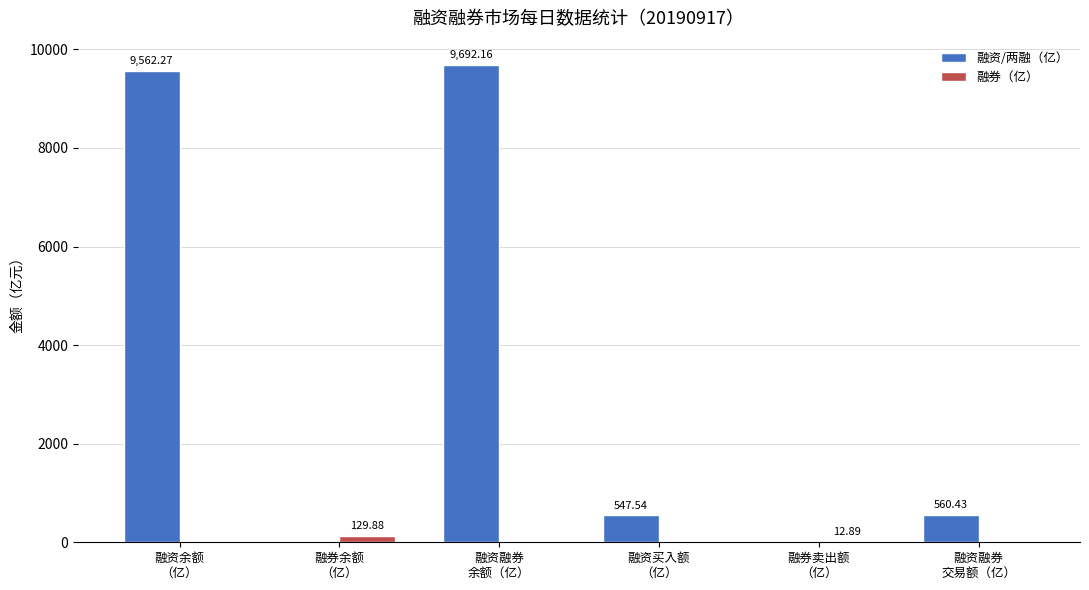

Where does the 融资/两融（亿） series first go above 560?

融资余额
（亿）